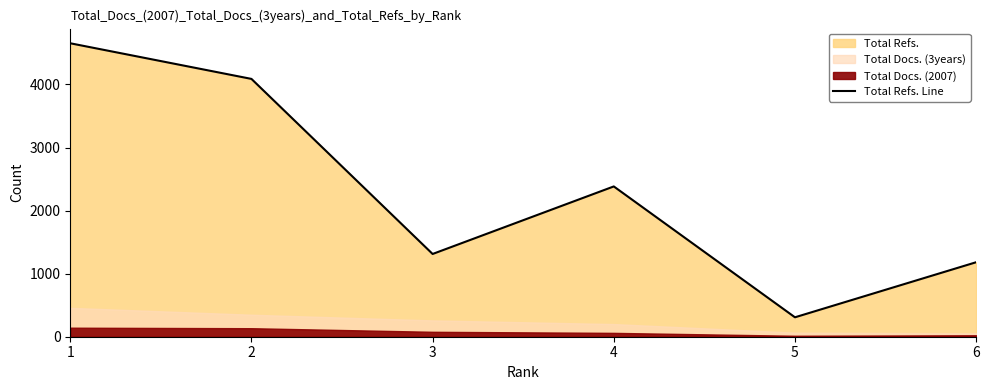

What is the value of the 2nd point from the left?

4088